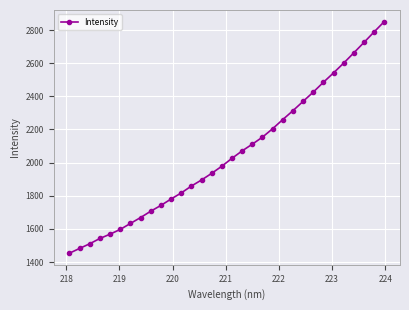

What is the sum of all values?

65751.0